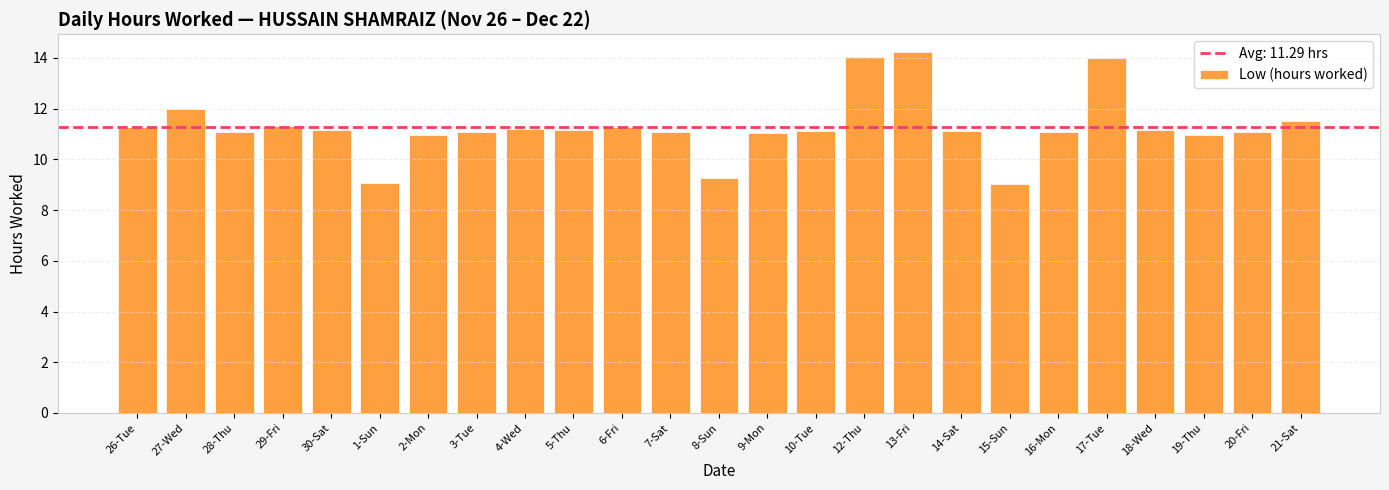

What is the greatest value displayed?

14.2